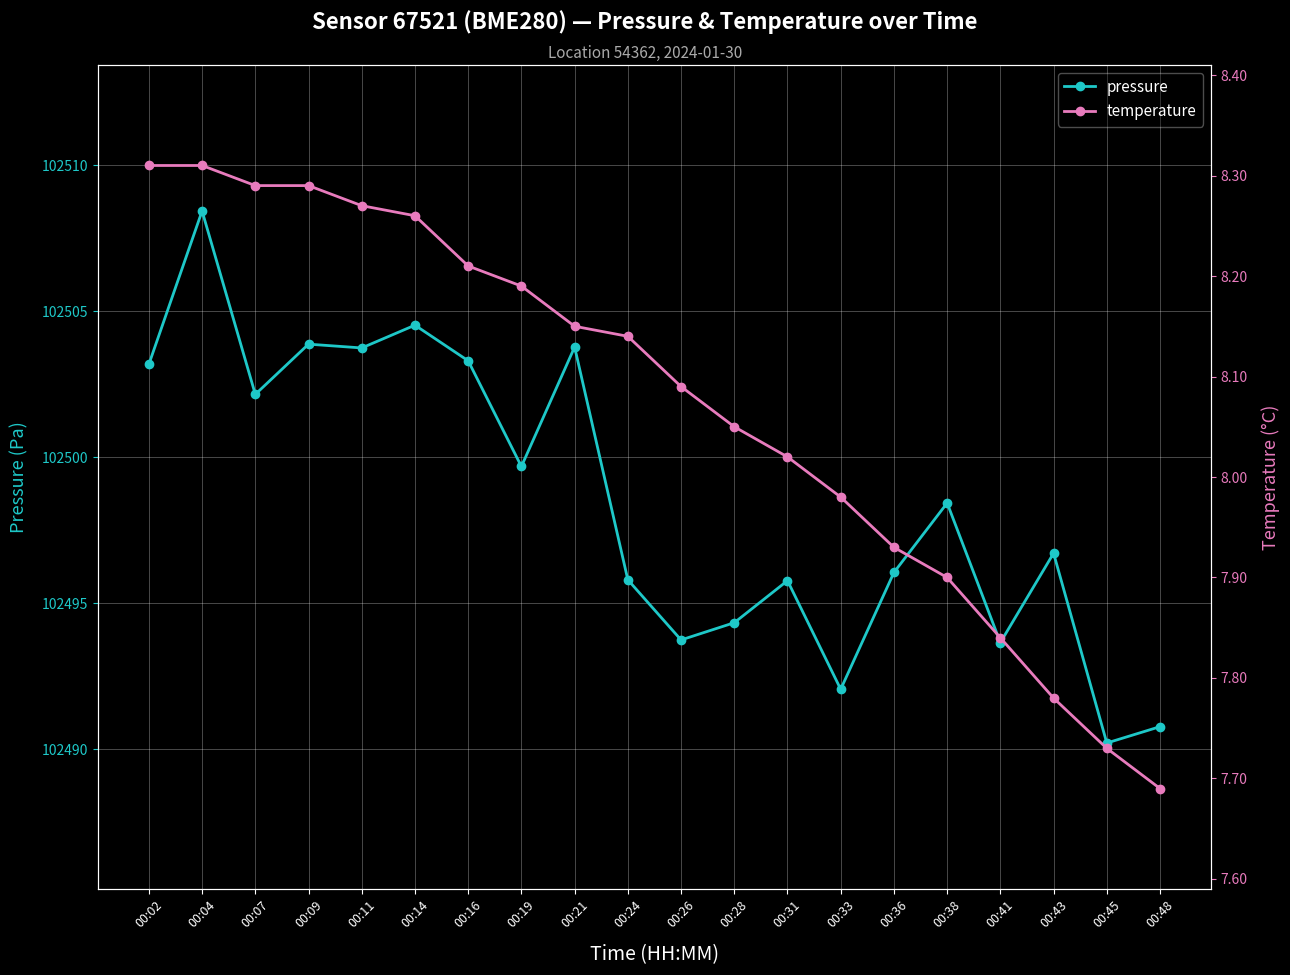

At which label does pressure first exceed 102498?

00:02